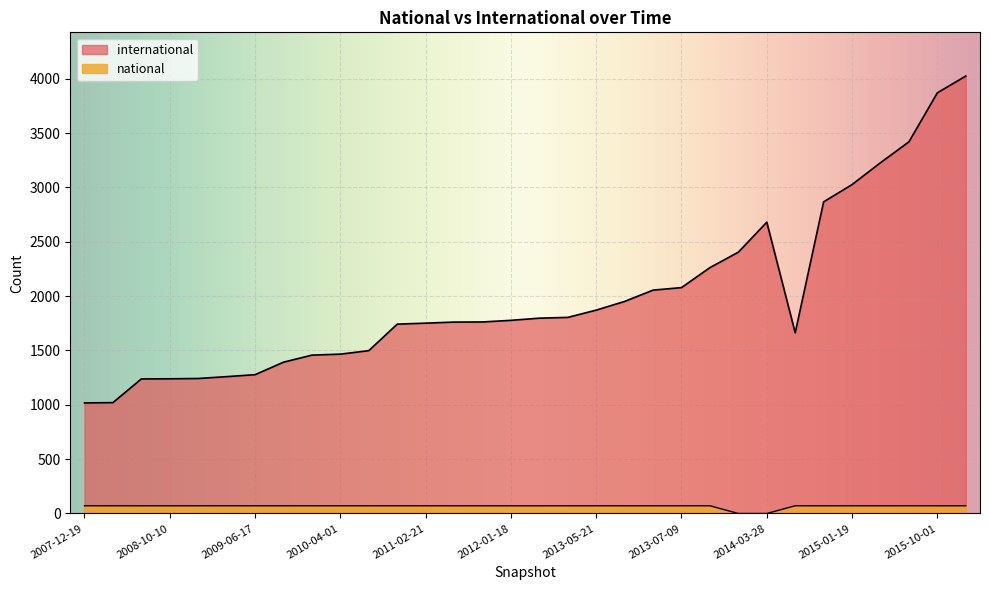

Is the value of national at 2012-01-18 greater than the value of international at 2012-12-11?

No